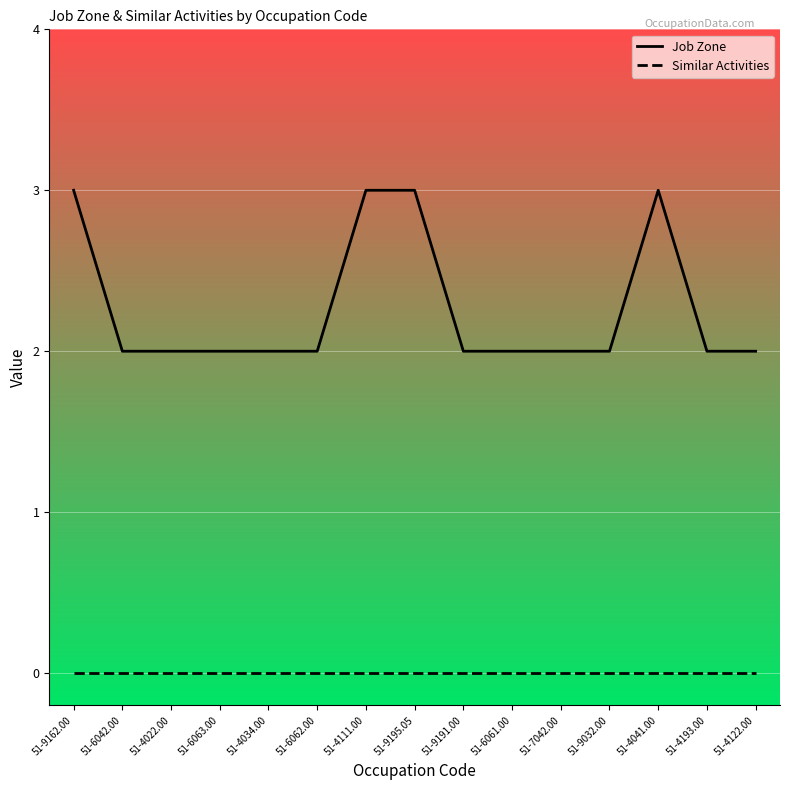

Which series changed the most between 51-6063.00 and 51-4111.00?

Job Zone